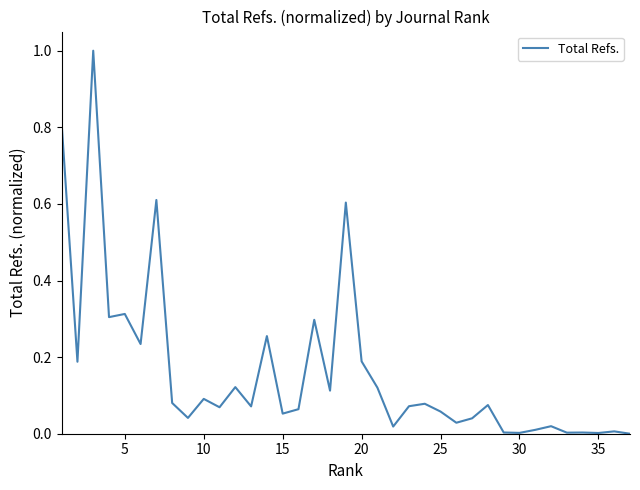

What is the maximum value shown in the chart?

1.0